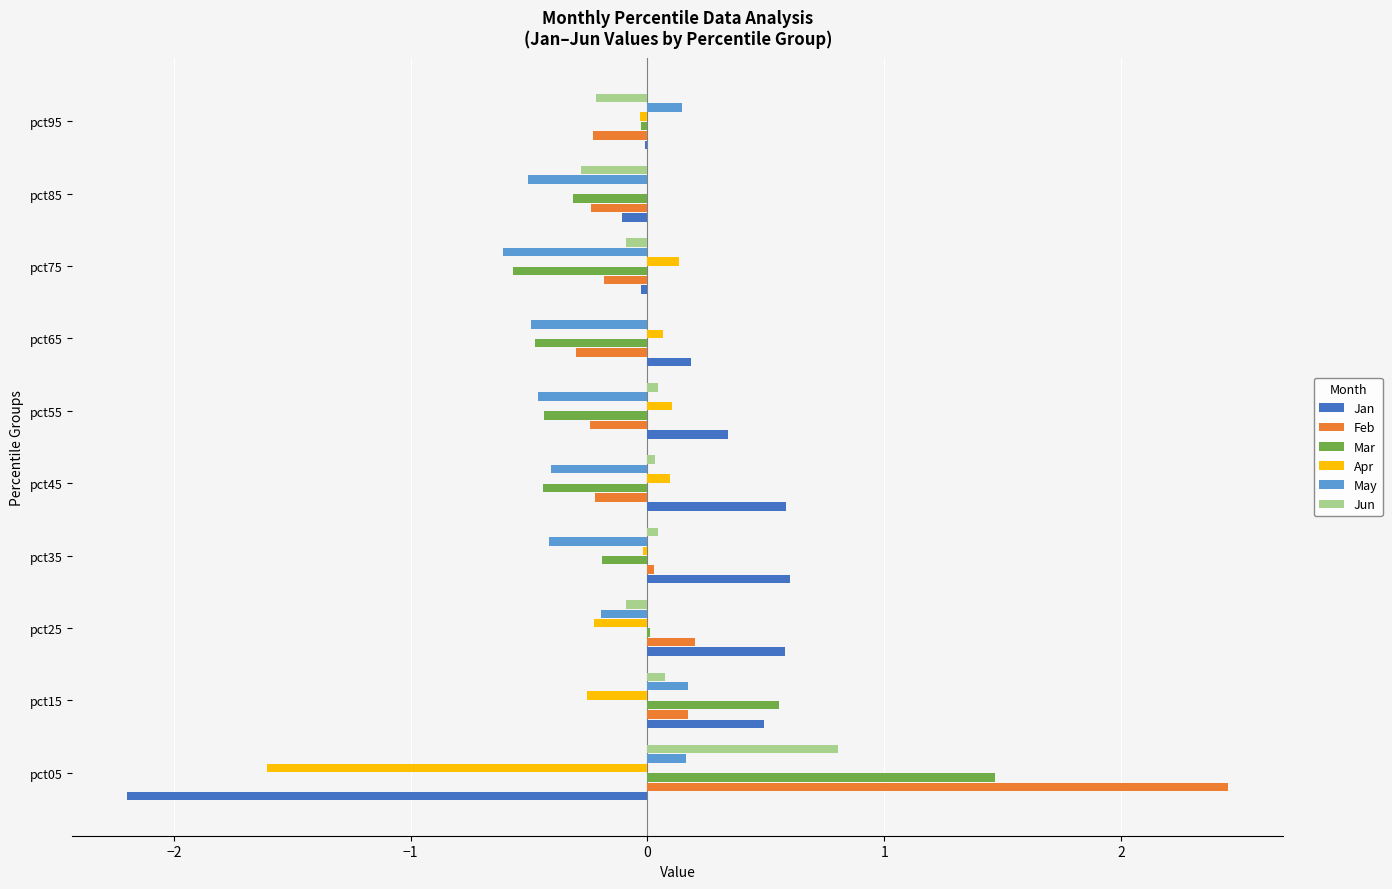

Is the value of Mar at pct05 greater than the value of Jan at pct35?

Yes